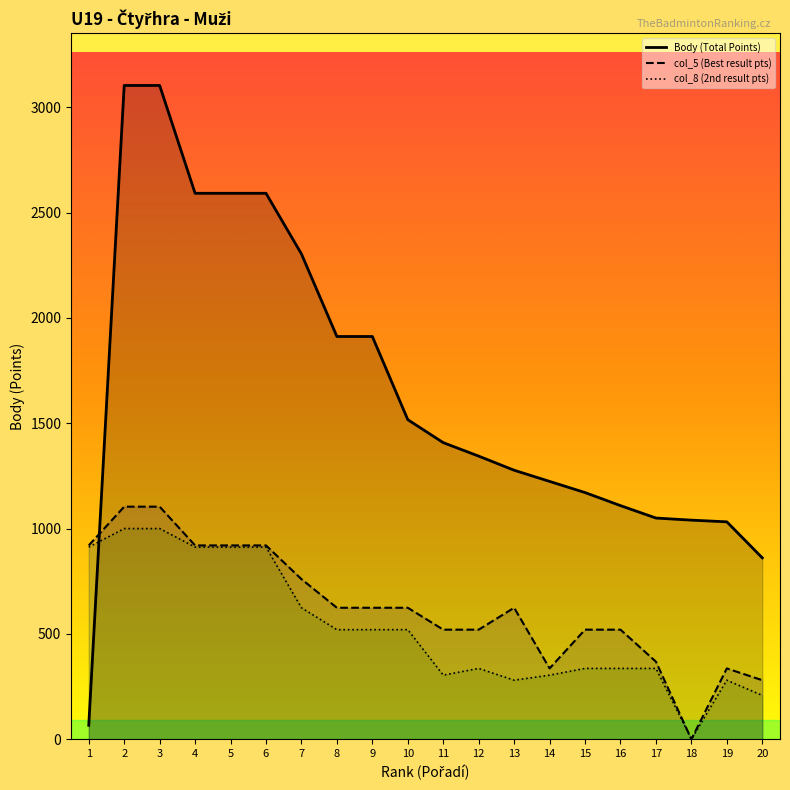

Which series changed the most between 12 and 14?

col_5 (Best result pts)